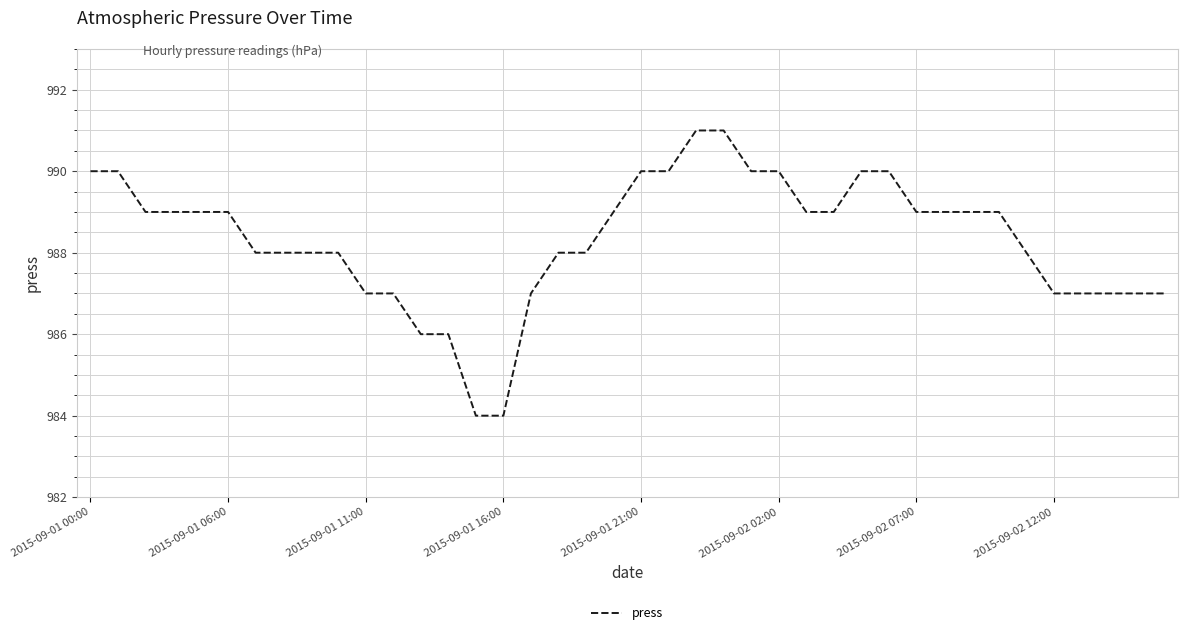

What is the smallest value displayed?

984